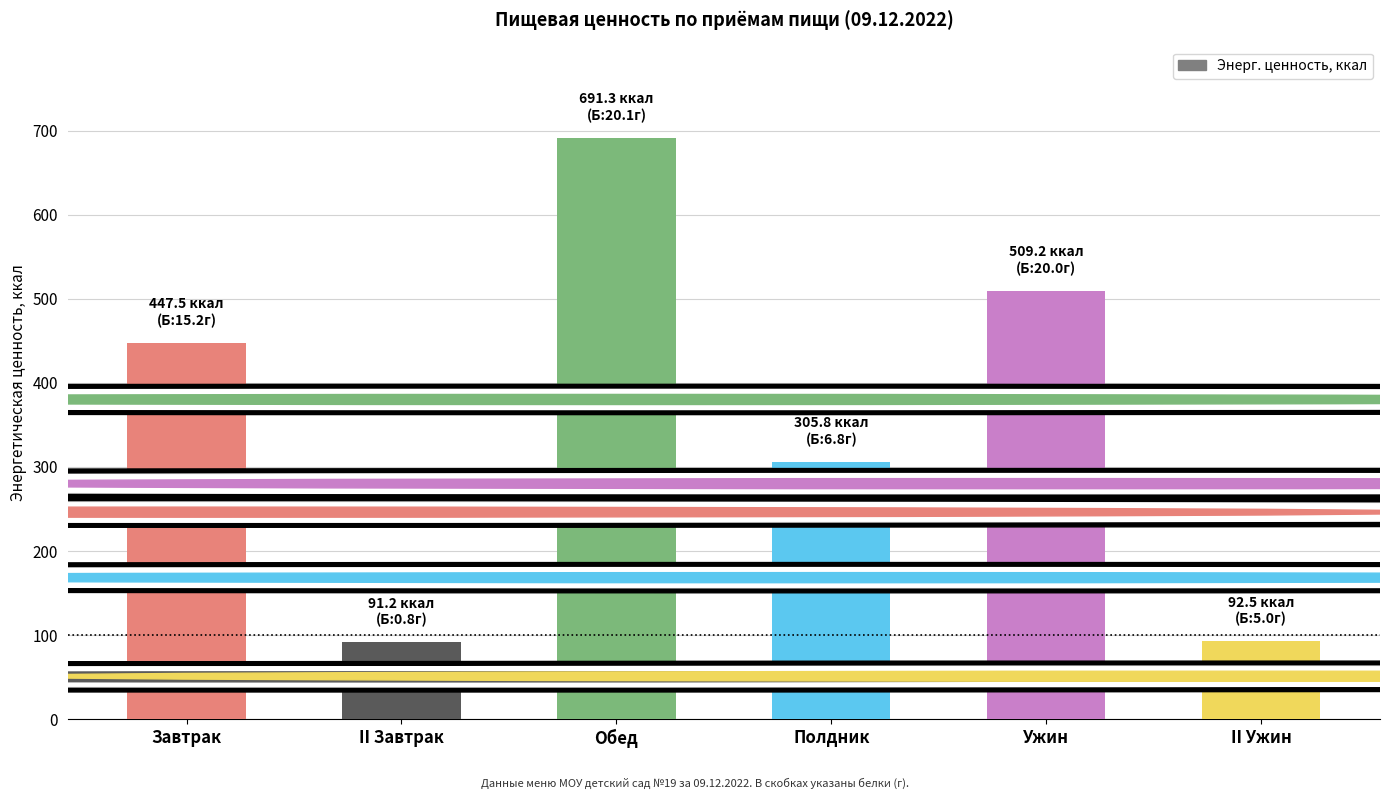

Which label corresponds to the largest value in the chart?

Обед